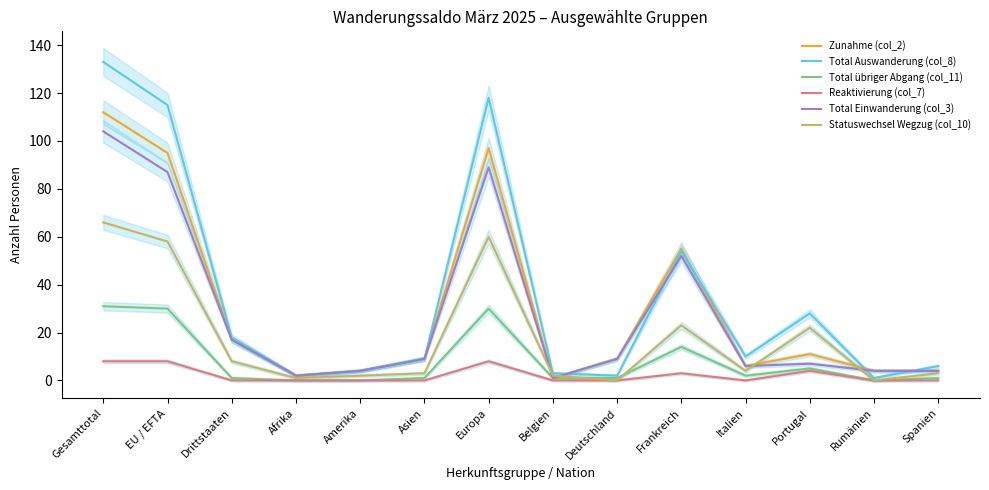

Reading left to right, list all the values displayed in this chart.

Zunahme (col_2): Gesamttotal=112	EU / EFTA=95	Drittstaaten=17	Afrika=2	Amerika=4	Asien=9	Europa=97	Belgien=1	Deutschland=9	Frankreich=55	Italien=6	Portugal=11	Rumänien=4	Spanien=4
Total Auswanderung (col_8): Gesamttotal=133	EU / EFTA=115	Drittstaaten=18	Afrika=2	Amerika=4	Asien=9	Europa=118	Belgien=3	Deutschland=2	Frankreich=54	Italien=10	Portugal=28	Rumänien=1	Spanien=6
Total übriger Abgang (col_11): Gesamttotal=31	EU / EFTA=30	Drittstaaten=1	Afrika=0	Amerika=0	Asien=1	Europa=30	Belgien=1	Deutschland=1	Frankreich=14	Italien=2	Portugal=5	Rumänien=0	Spanien=1
Reaktivierung (col_7): Gesamttotal=8	EU / EFTA=8	Drittstaaten=0	Afrika=0	Amerika=0	Asien=0	Europa=8	Belgien=0	Deutschland=0	Frankreich=3	Italien=0	Portugal=4	Rumänien=0	Spanien=0
Total Einwanderung (col_3): Gesamttotal=104	EU / EFTA=87	Drittstaaten=17	Afrika=2	Amerika=4	Asien=9	Europa=89	Belgien=1	Deutschland=9	Frankreich=52	Italien=6	Portugal=7	Rumänien=4	Spanien=4
Statuswechsel Wegzug (col_10): Gesamttotal=66	EU / EFTA=58	Drittstaaten=8	Afrika=1	Amerika=2	Asien=3	Europa=60	Belgien=2	Deutschland=0	Frankreich=23	Italien=4	Portugal=22	Rumänien=0	Spanien=3